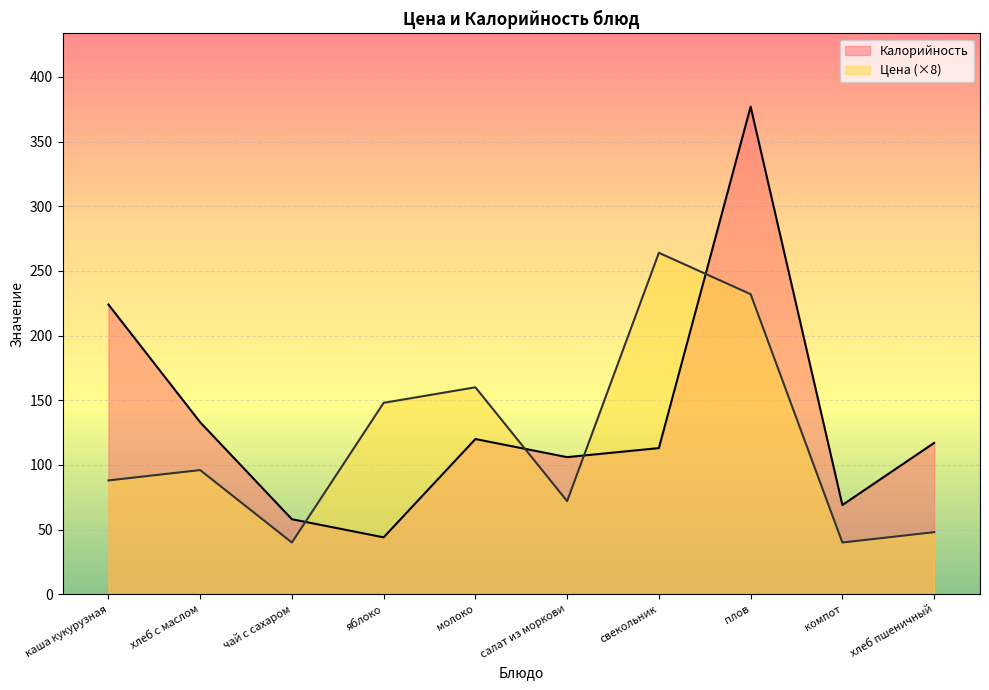

What is the difference between the second highest and second lowest values in the Калорийность series?

166